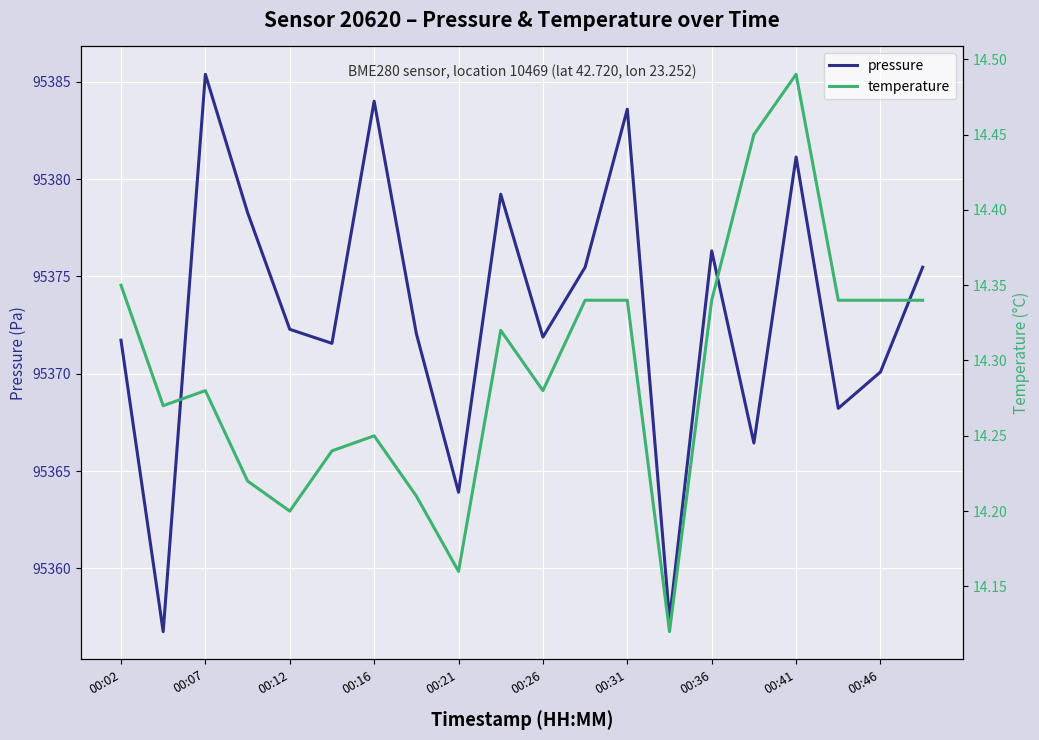

The pressure series shows 128249.4 at 00:12. True or false?

False